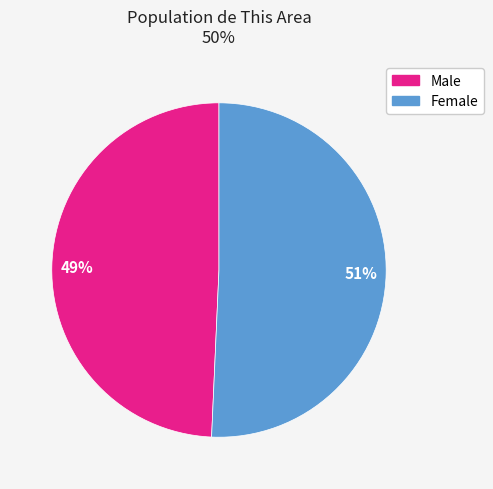

How many slices are in this pie chart?

2